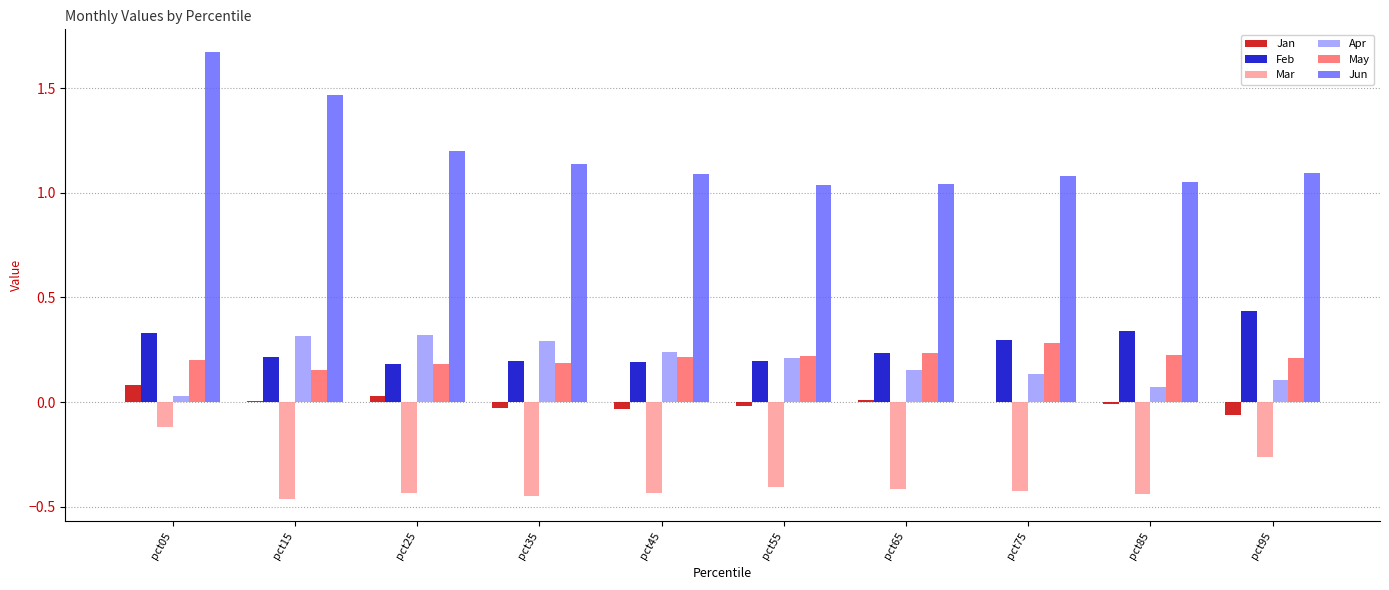

Which category has the highest value across all series?

pct05